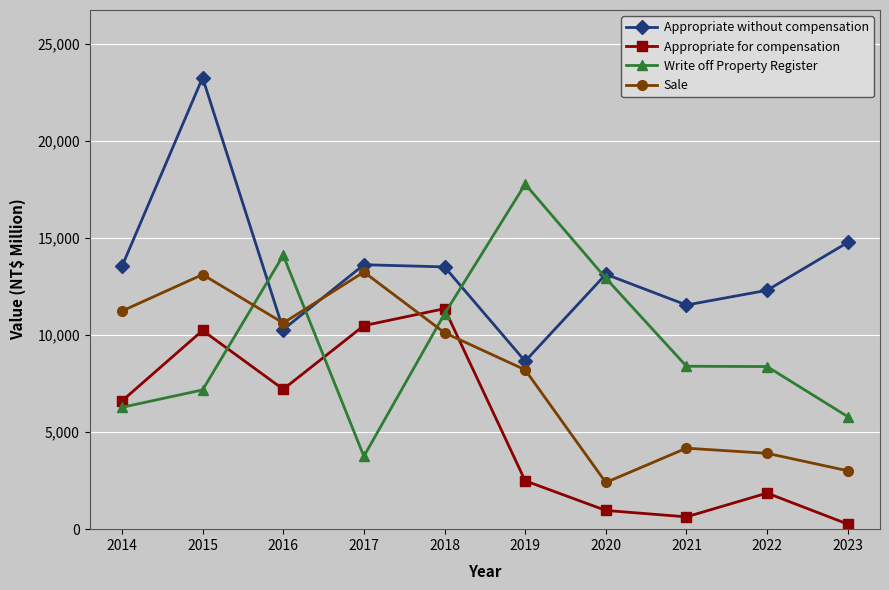

Is it true that Appropriate for compensation equals 633 at 2021?

True